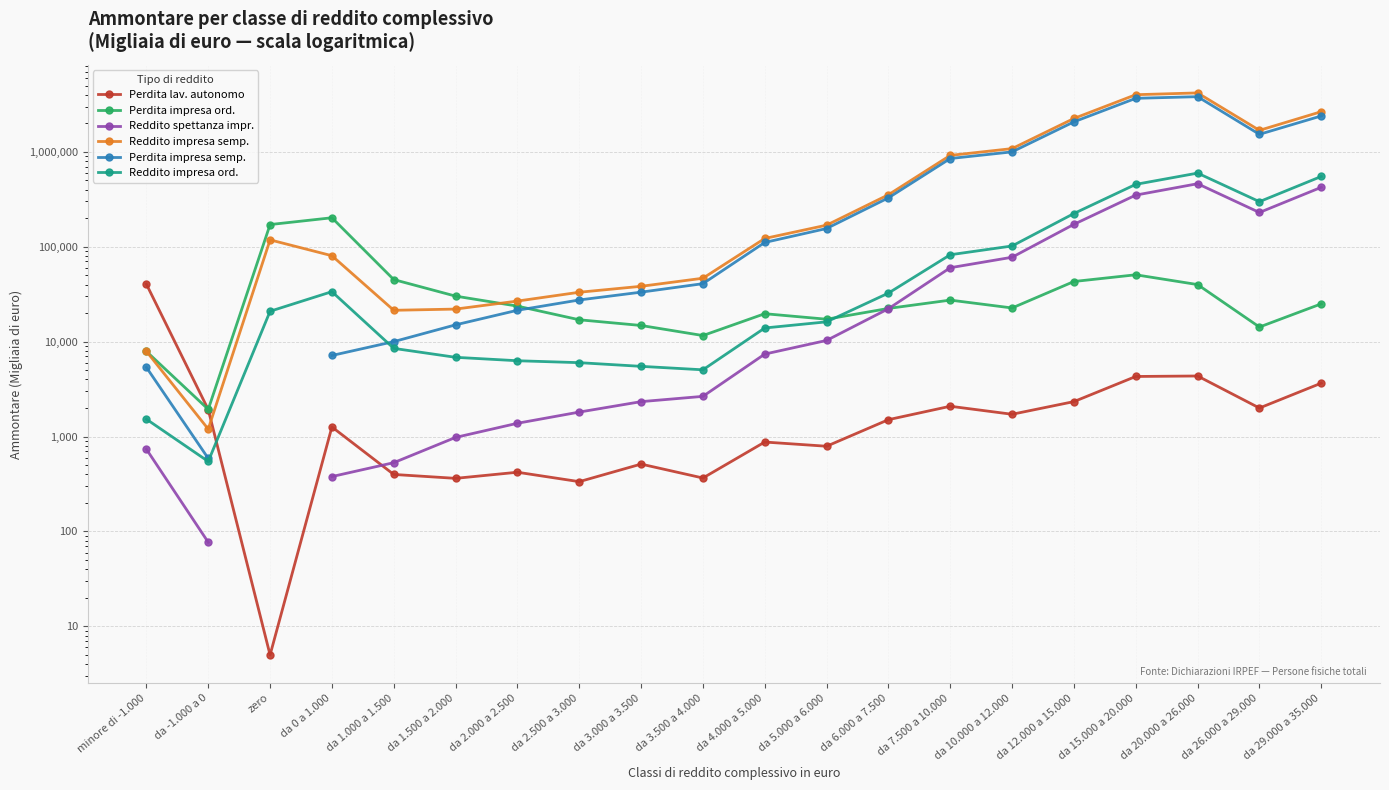

What is the difference between the highest and lowest values at da 26.000 a 29.000?

1683007.0